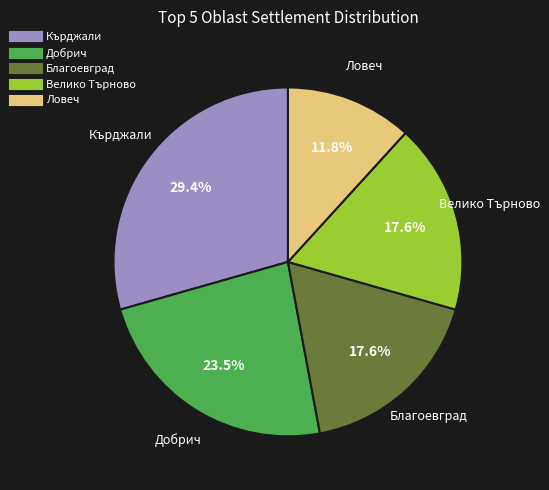

Is there a majority slice in this chart?

No